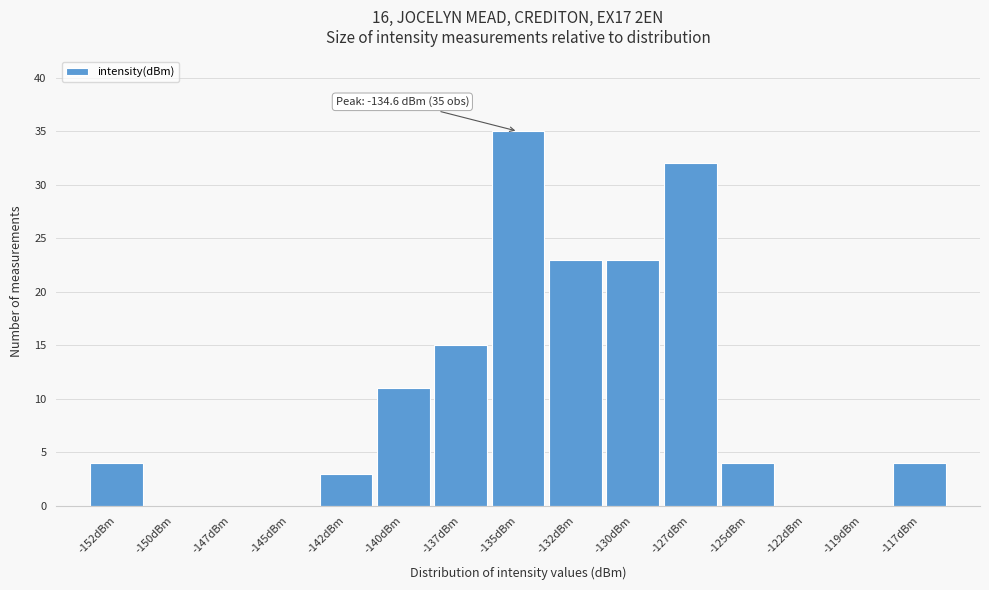

Reading right to left, extract all data points from this chart.

-117dBm=4	-119dBm=0	-122dBm=0	-125dBm=4	-127dBm=32	-130dBm=23	-132dBm=23	-135dBm=35	-137dBm=15	-140dBm=11	-142dBm=3	-145dBm=0	-147dBm=0	-150dBm=0	-152dBm=4